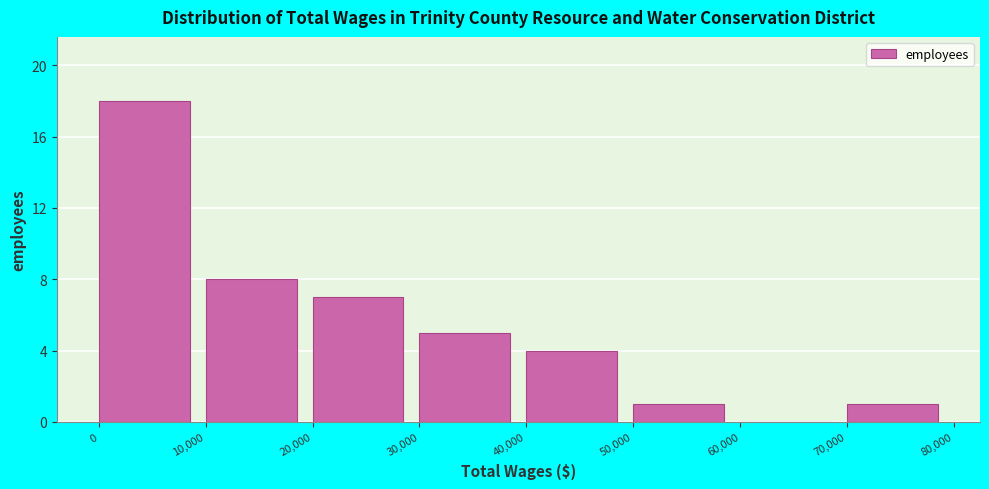

How tall is the bar that spans 50,000 to 60,000 on the x-axis? The values are not printed on the chart, so give them approximately, as read against the axis.

1